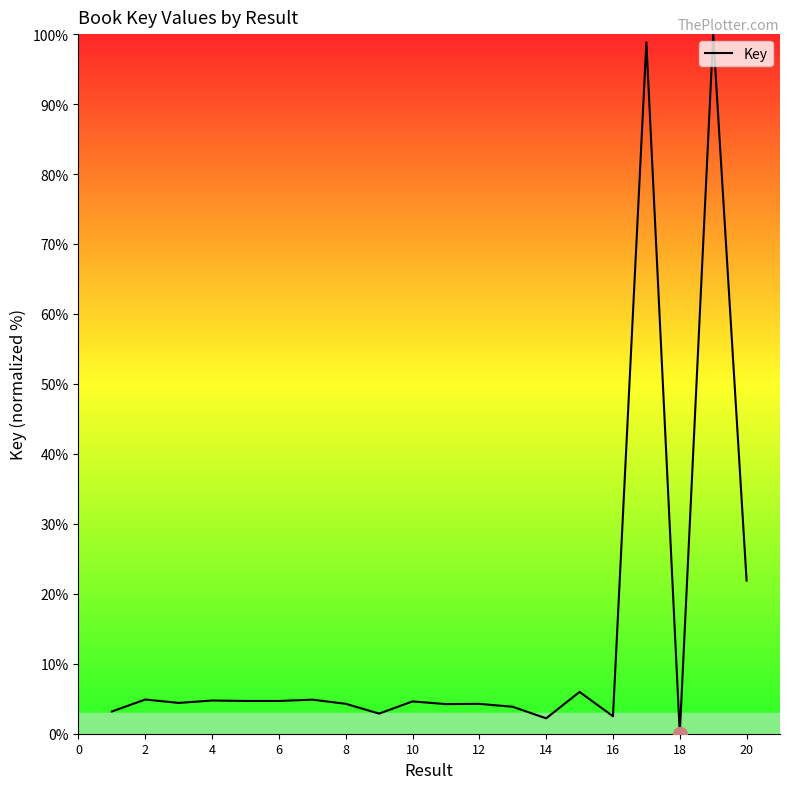

What is the difference between the second highest and second lowest values?

96.6